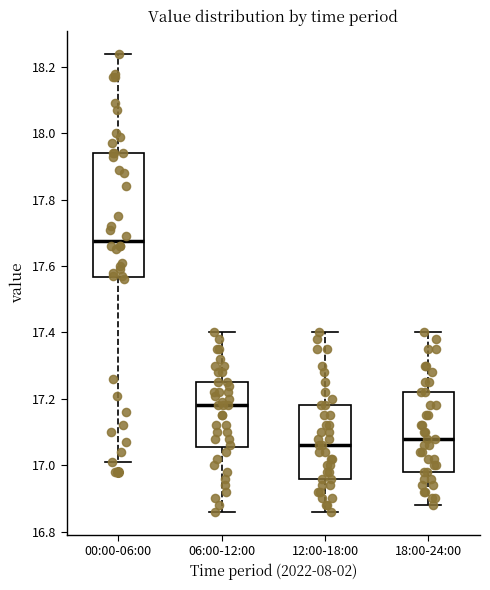

Reading left to right, transcribe this box plot: for each box, give where its median line is, the range the box spans, and where its two whiskers end, as read against the y-axis. The values are not printed on the chart, so give them approximately, as read against the axis.

00:00-06:00: median 17.68, box 17.56 to 17.94, whiskers 17.02 to 18.24
06:00-12:00: median 17.18, box 17.06 to 17.26, whiskers 16.86 to 17.40
12:00-18:00: median 17.06, box 16.96 to 17.18, whiskers 16.86 to 17.40
18:00-24:00: median 17.08, box 16.98 to 17.22, whiskers 16.88 to 17.40